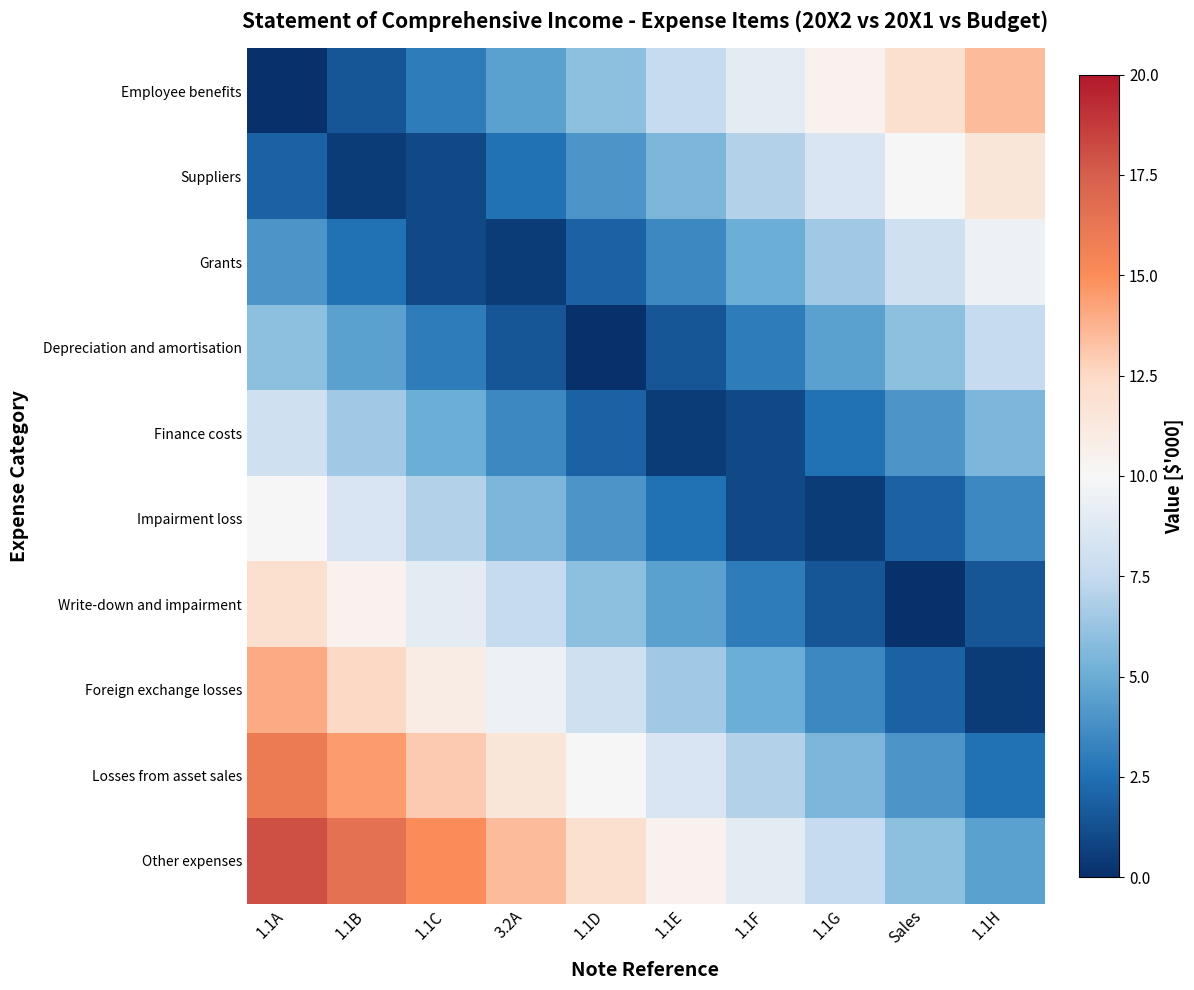

Between 1.1F and 1.1G, which series saw the biggest shift?

Employee benefits